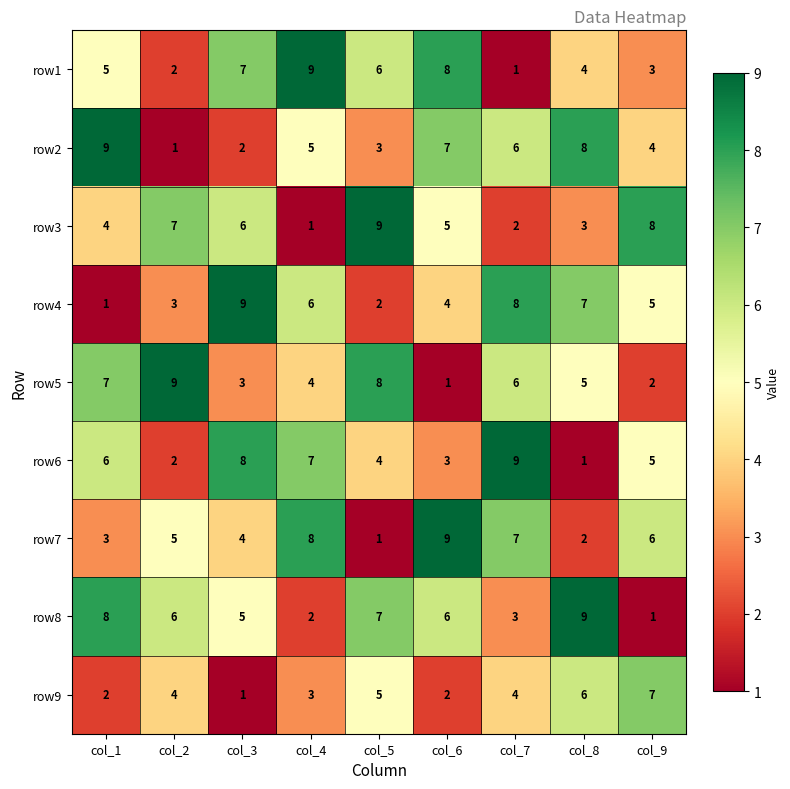

What is the total value across all series at col_7?

46